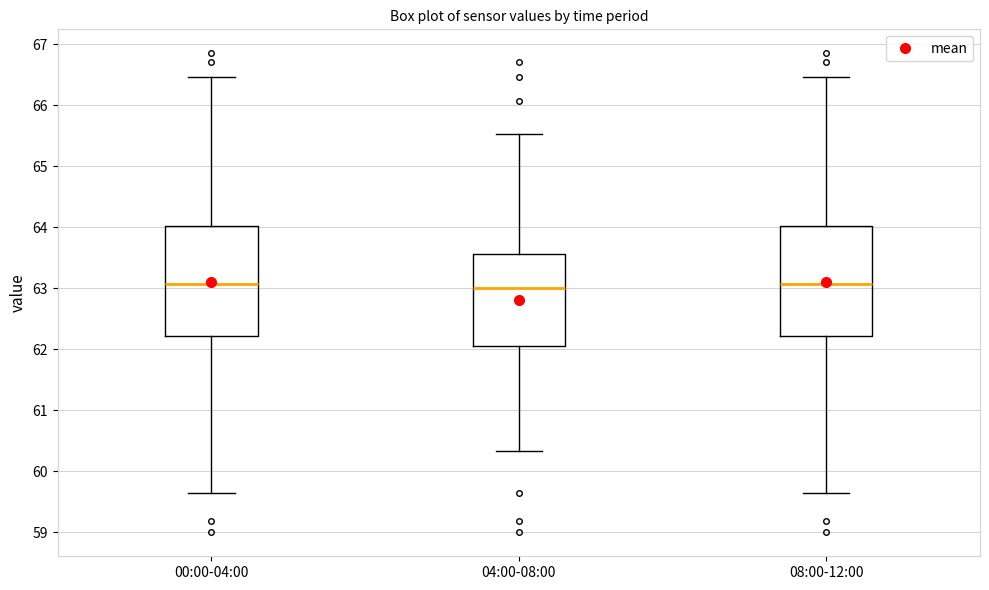

Reading left to right, read every box against the y-axis: the position of its median line, the range the box covers, and the ends of its whiskers. The values are not printed on the chart, so give them approximately, as read against the axis.

00:00-04:00: median 63.1, box 62.2 to 64.0, whiskers 59.6 to 66.5
04:00-08:00: median 63.0, box 62.1 to 63.6, whiskers 60.3 to 65.5
08:00-12:00: median 63.1, box 62.2 to 64.0, whiskers 59.6 to 66.5